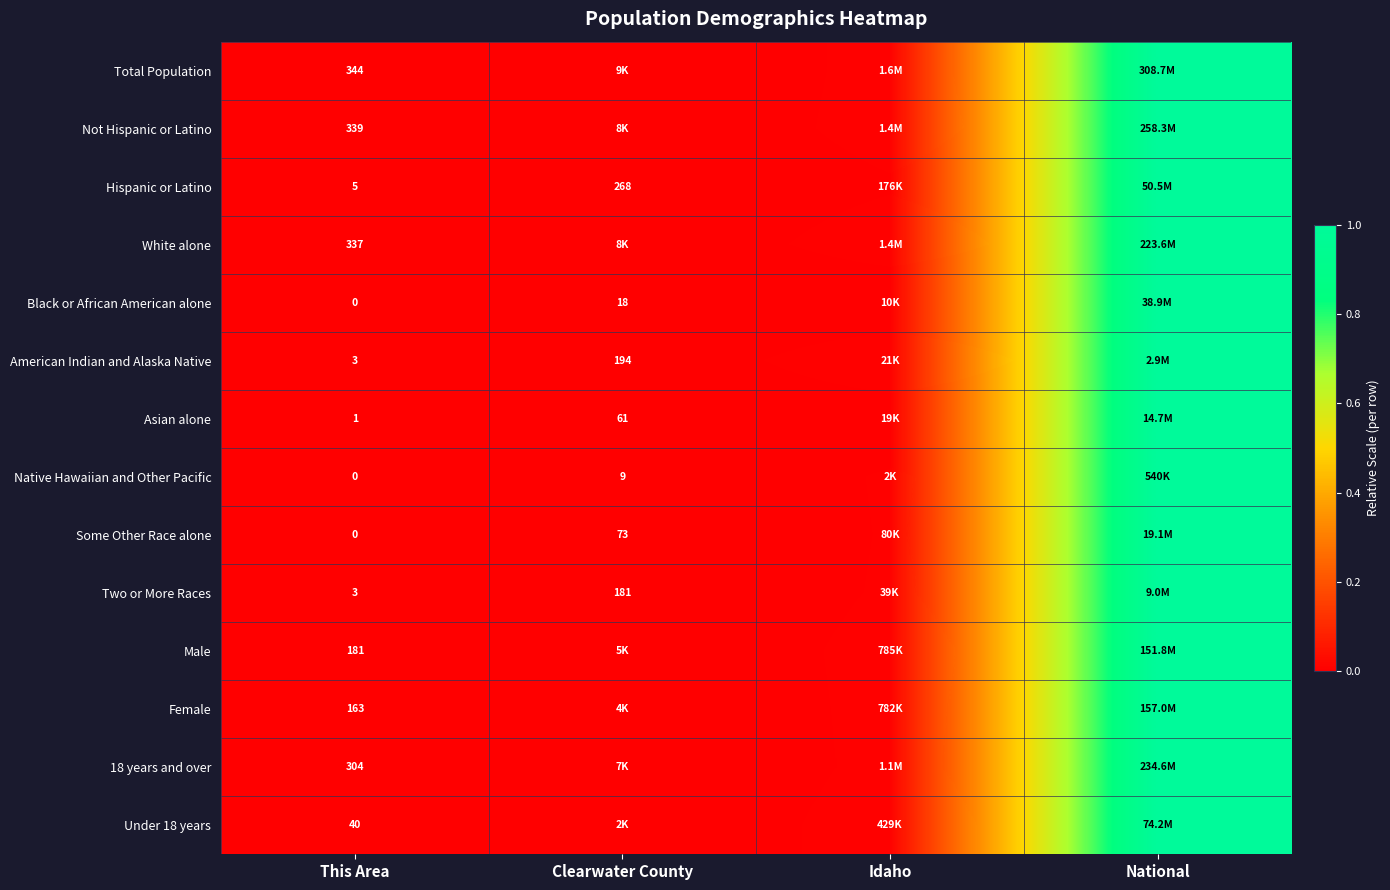

Is it true that Asian alone equals 0.0 at Idaho?

True